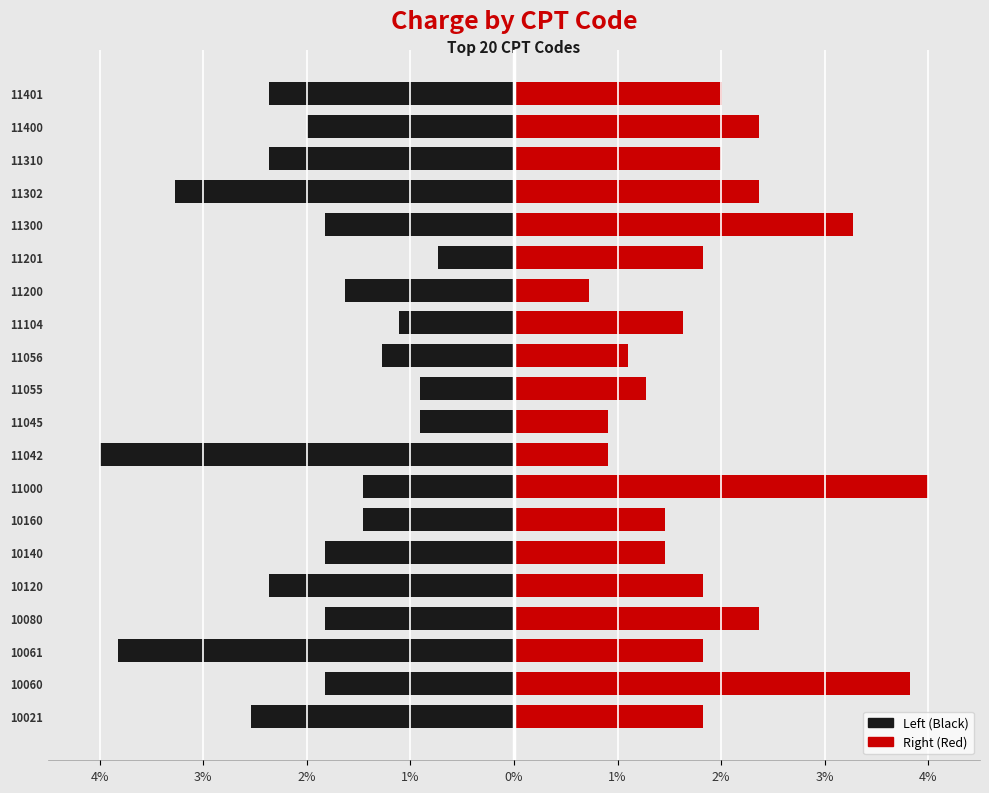

Are the bars horizontal?

Yes